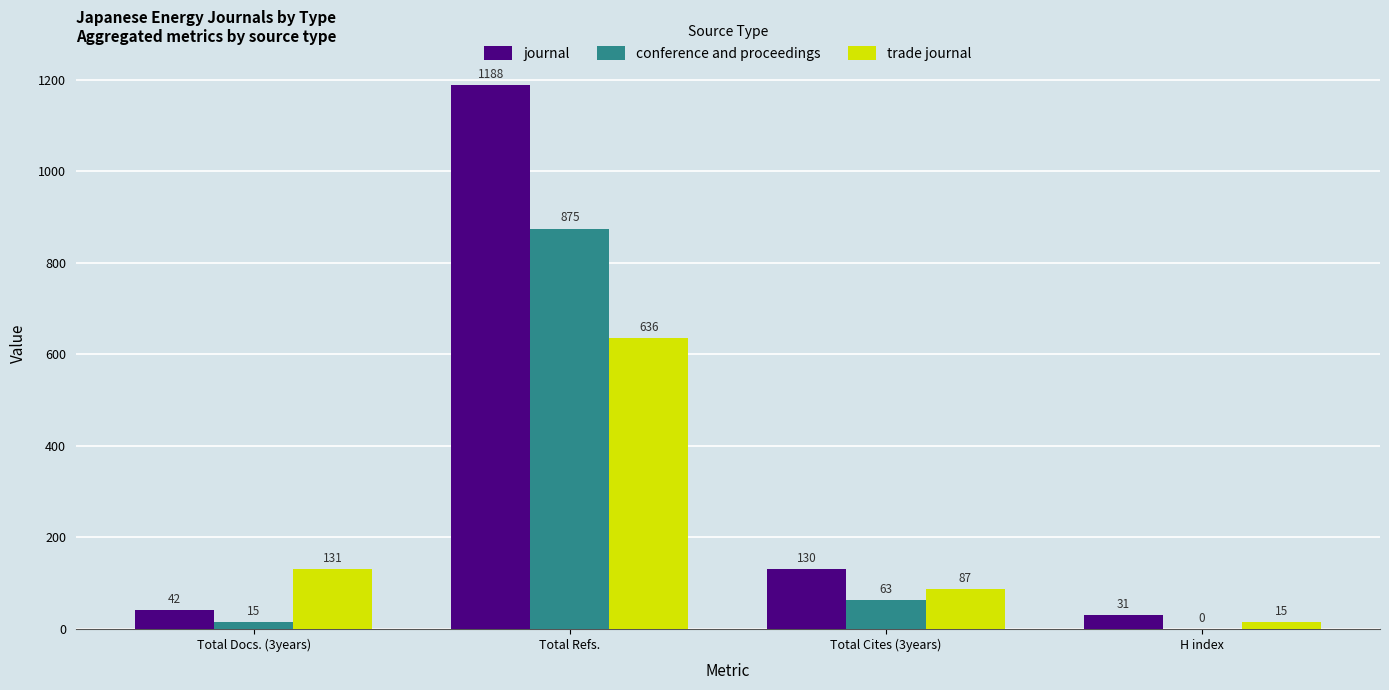

The value of conference and proceedings at Total Docs. (3years) is 15. True or false?

True